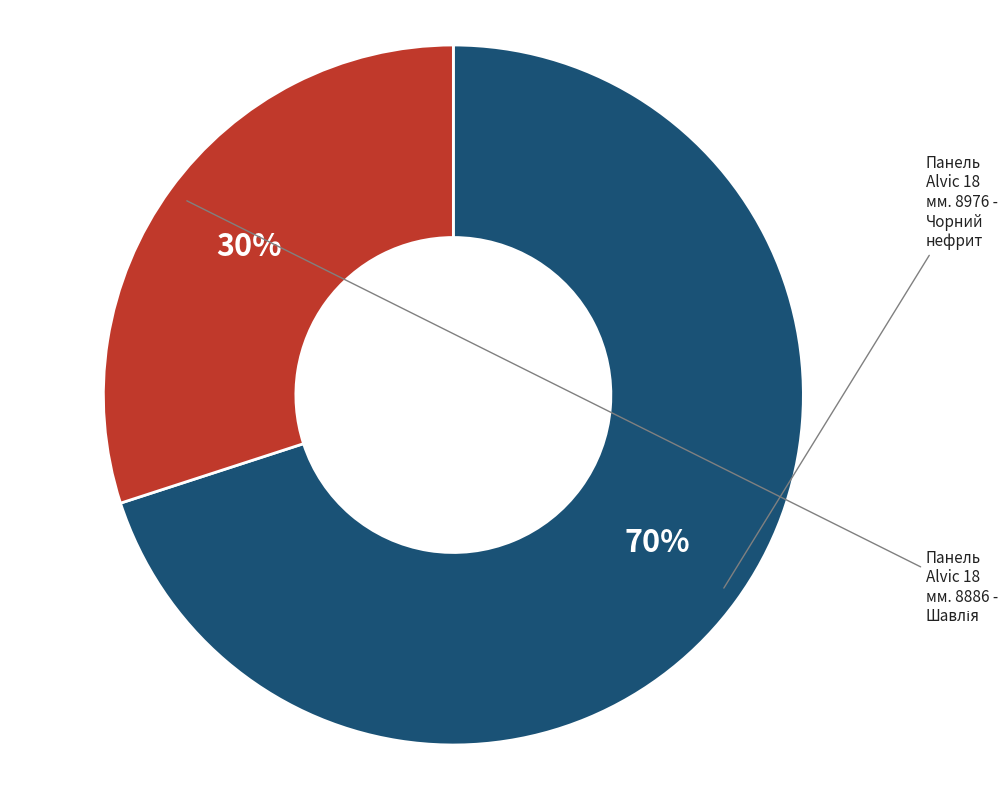

What percentage is the Панель Alvic 18 мм. 8886 - Шавлія slice, to the nearest percent?

30%